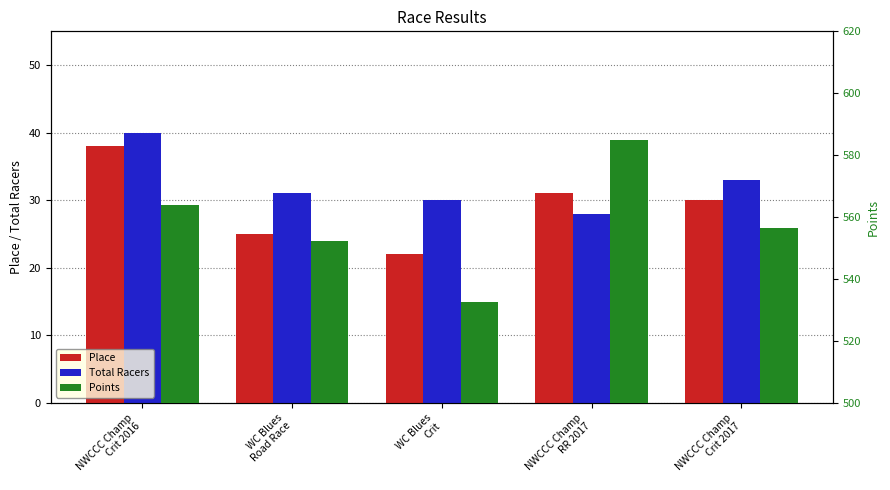

Which category has the highest value across all series?

NWCCC Champ
RR 2017